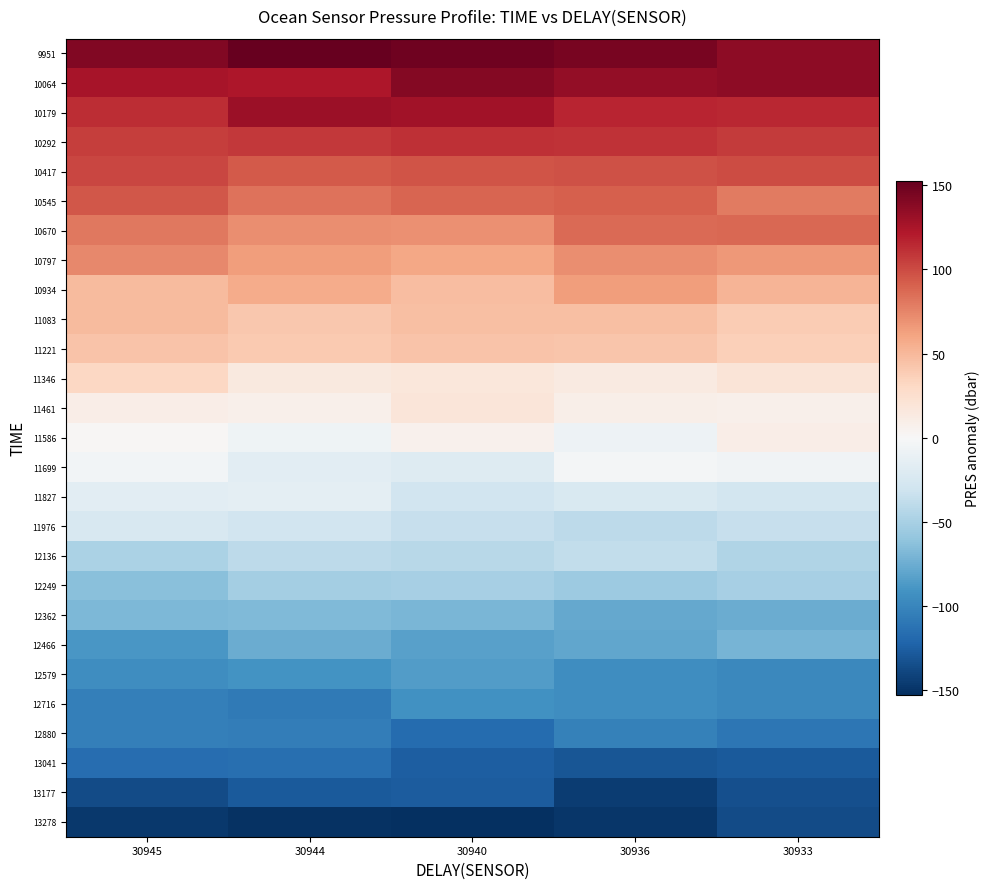

Reading right to left, list all the values displayed in this chart.

9951: 30933=136.5	30936=145.4	30940=148.1	30944=152.4	30945=140.9
10064: 30933=136.7	30936=134.6	30940=139.9	30944=123.7	30945=125.7
10179: 30933=115.4	30936=116.0	30940=128.4	30944=131.1	30945=112.1
10292: 30933=107.2	30936=110.0	30940=111.9	30944=107.5	30945=105.0
10417: 30933=99.4	30936=97.6	30940=96.1	30944=93.1	30945=102.5
10545: 30933=79.8	30936=90.7	30940=89.2	30944=82.9	30945=94.6
10670: 30933=87.3	30936=87.0	30940=69.3	30944=71.4	30945=80.2
10797: 30933=66.0	30936=70.9	30940=59.1	30944=63.3	30945=73.3
10934: 30933=51.4	30936=64.4	30940=46.9	30944=56.1	30945=48.6
11083: 30933=39.0	30936=46.2	30940=45.7	30944=41.5	30945=48.5
11221: 30933=36.3	30936=42.2	30940=43.1	30944=39.8	30945=43.7
11346: 30933=19.3	30936=13.7	30940=16.7	30944=14.6	30945=31.2
11461: 30933=7.8	30936=9.3	30940=18.8	30944=7.6	30945=9.9
11586: 30933=10.4	30936=-7.9	30940=6.7	30944=-6.6	30945=1.5
11699: 30933=-5.4	30936=-3.2	30940=-19.4	30944=-15.5	30945=-4.1
11827: 30933=-28.1	30936=-23.3	30940=-29.0	30944=-15.0	30945=-15.9
11976: 30933=-35.6	30936=-40.5	30940=-35.2	30944=-29.3	30945=-24.5
12136: 30933=-45.6	30936=-37.3	30940=-42.3	30944=-40.5	30945=-48.6
12249: 30933=-50.9	30936=-55.1	30940=-51.1	30944=-52.1	30945=-63.9
12362: 30933=-75.9	30936=-77.6	30940=-69.5	30944=-67.6	30945=-68.2
12466: 30933=-70.9	30936=-78.8	30940=-82.7	30944=-76.3	30945=-88.4
12579: 30933=-98.3	30936=-95.3	30940=-84.8	30944=-91.7	30945=-94.9
12716: 30933=-98.0	30936=-94.5	30940=-92.1	30944=-107.5	30945=-104.9
12880: 30933=-110.7	30936=-103.7	30940=-117.8	30944=-105.4	30945=-104.1
13041: 30933=-128.1	30936=-130.5	30940=-126.3	30944=-114.8	30945=-116.5
13177: 30933=-134.5	30936=-144.6	30940=-127.5	30944=-128.4	30945=-136.2
13278: 30933=-136.2	30936=-148.3	30940=-152.7	30944=-150.7	30945=-146.7